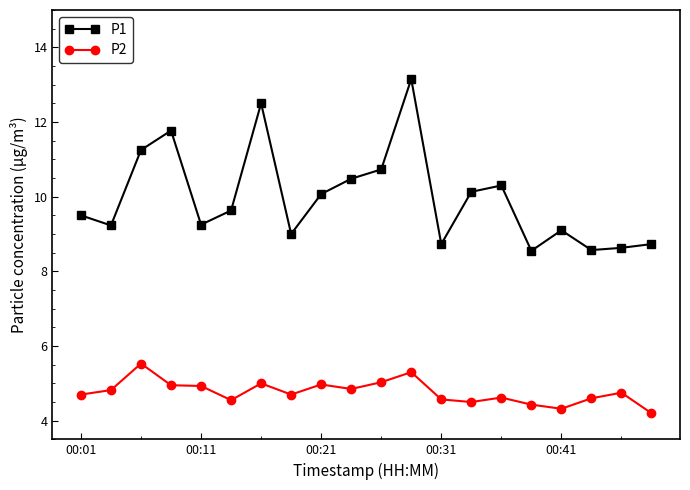

True or false: P1 and P2 intersect in this chart.

False